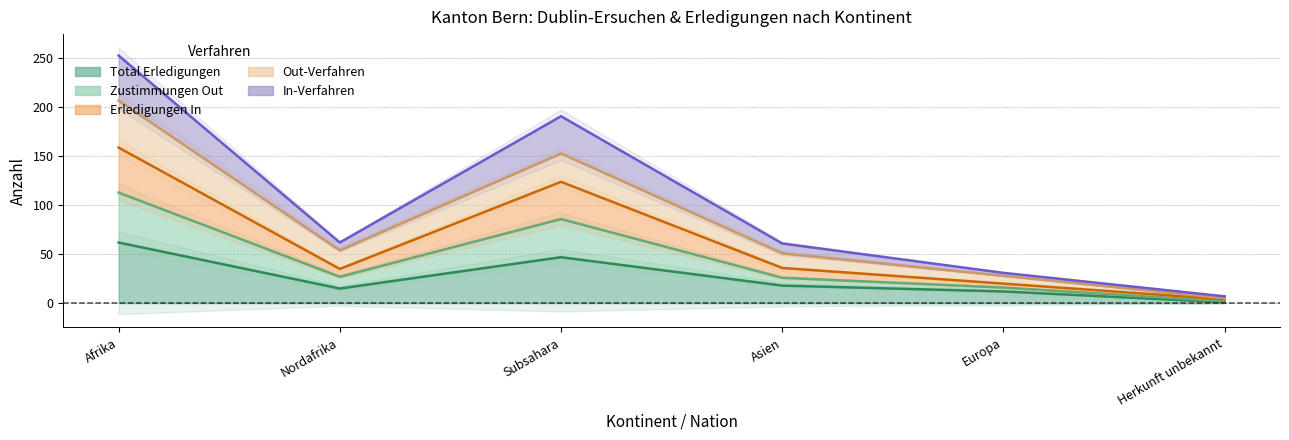

What is the total value across all series at Subsahara?

448